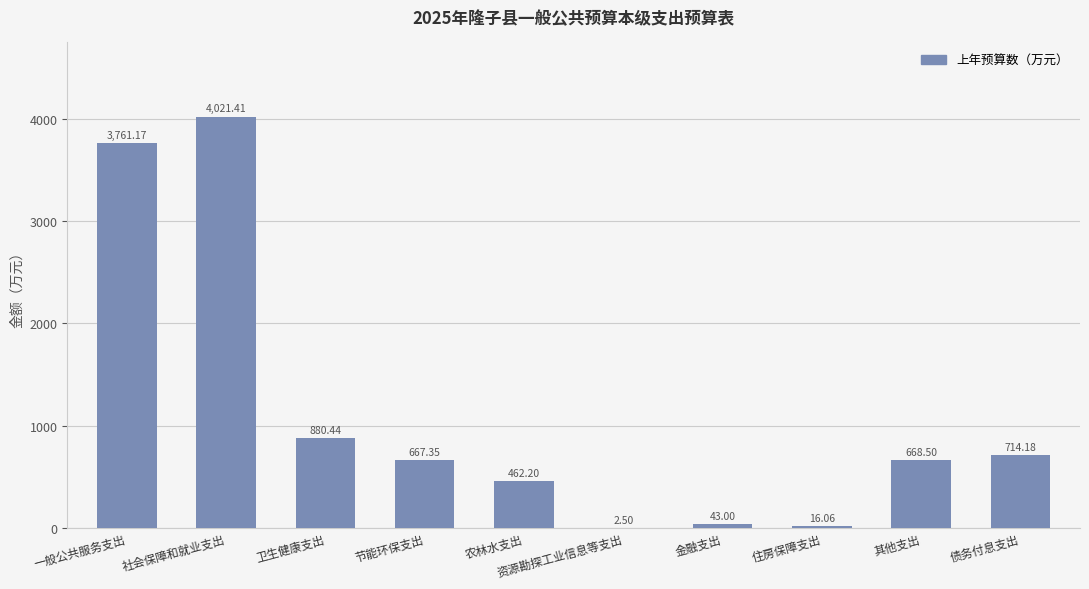

At which label does the data first exceed 668?

一般公共服务支出